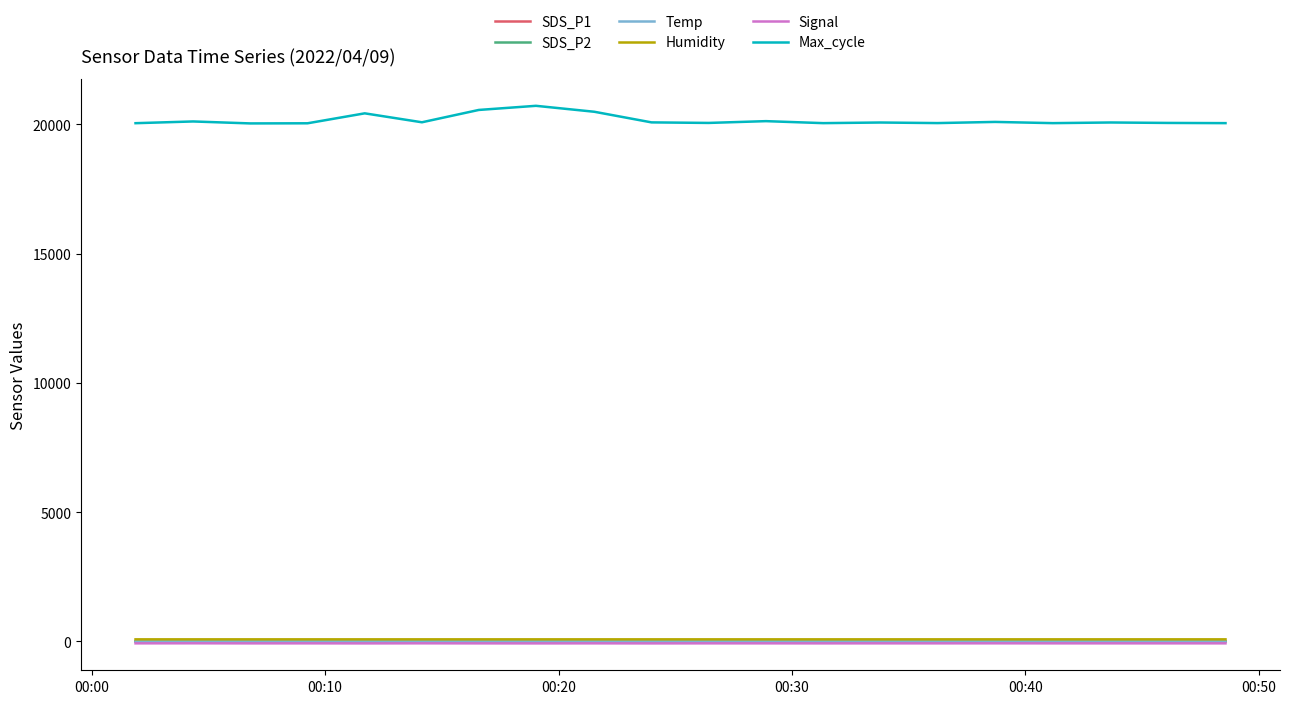

Does the chart display data point markers on the line(s)?

No